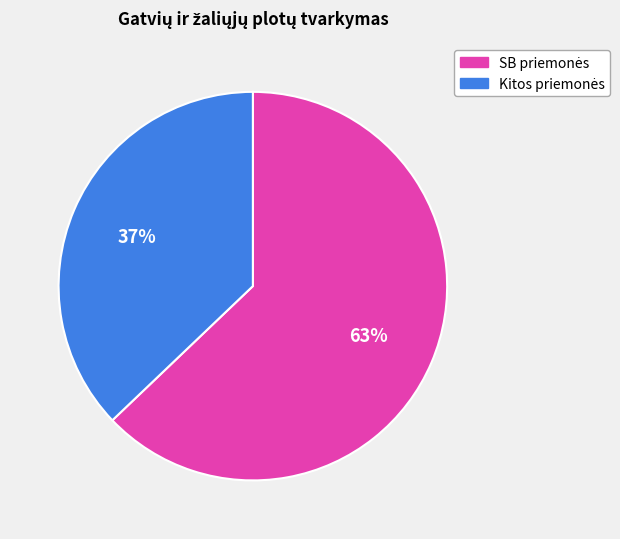

Is there a majority slice in this chart?

Yes